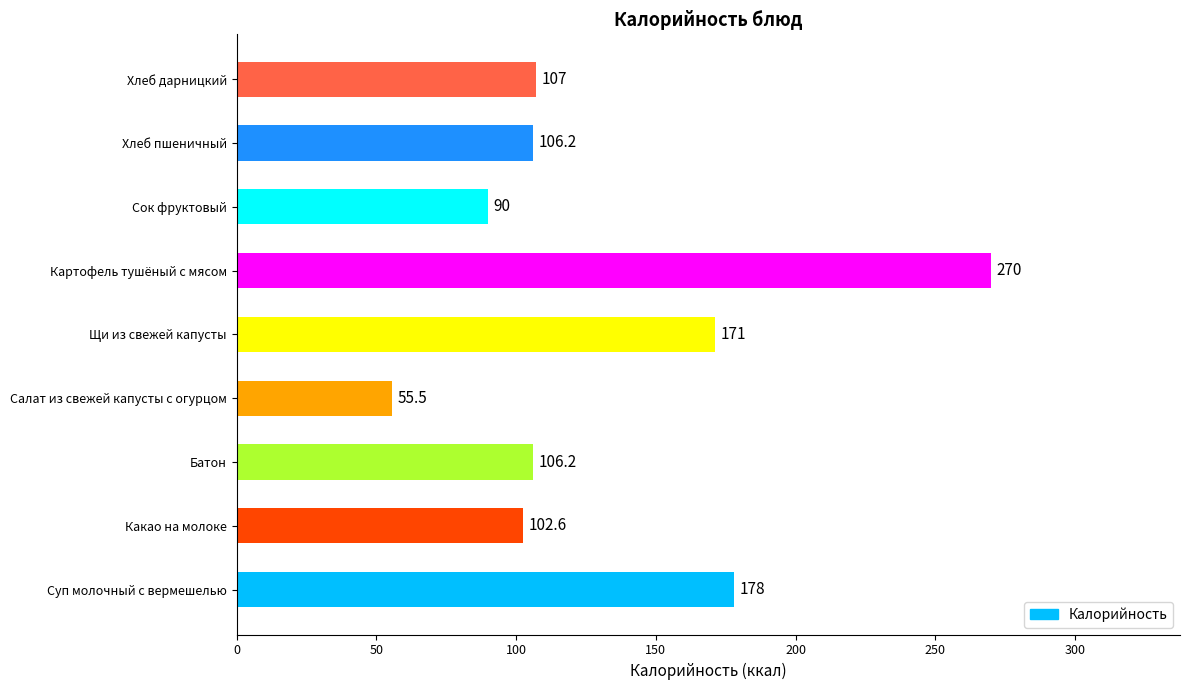

Reading top to bottom, list all the values displayed in this chart.

107.0	106.2	90.0	270.0	171.0	55.5	106.2	102.6	178.0